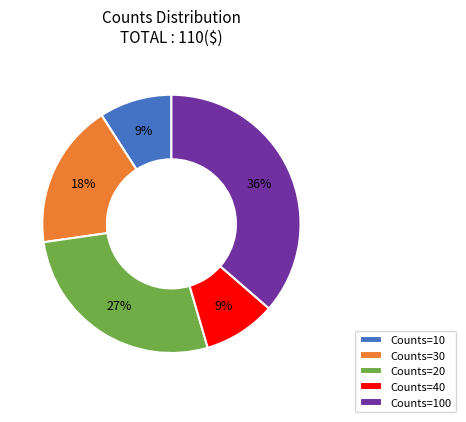

Which category has the biggest portion of the pie?

Counts=100